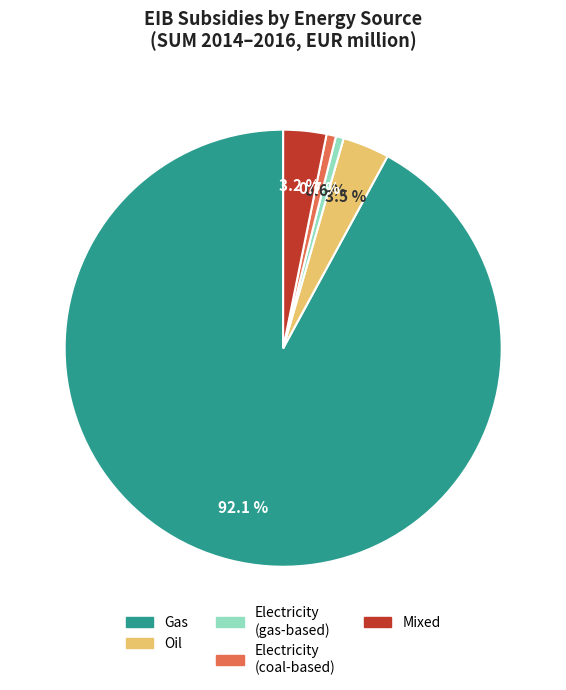

How many segments does this pie chart have?

5